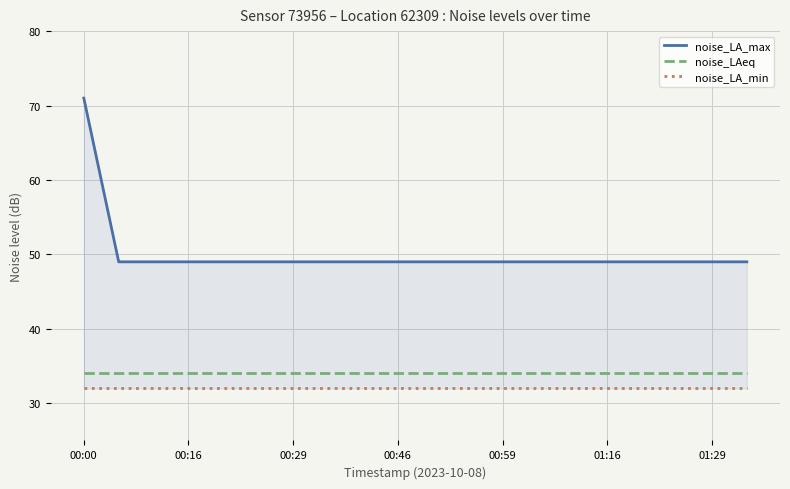

True or false: noise_LA_min and noise_LA_max cross at least once.

False